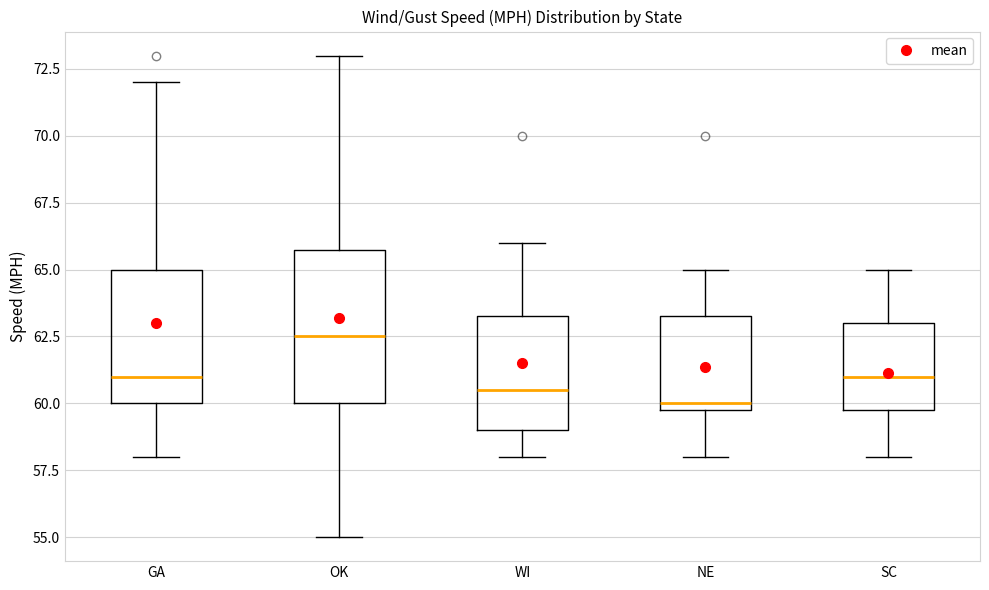

Reading left to right, transcribe this box plot: for each box, give where its median line is, the range the box spans, and where its two whiskers end, as read against the y-axis. The values are not printed on the chart, so give them approximately, as read against the axis.

GA: median 61.0, box 60.0 to 65.0, whiskers 58.0 to 72.0
OK: median 62.5, box 60.0 to 66.0, whiskers 55.0 to 73.0
WI: median 60.5, box 59.0 to 63.5, whiskers 58.0 to 66.0
NE: median 60.0 (just above the box's lower edge), box 60.0 to 63.5, whiskers 58.0 to 65.0
SC: median 61.0, box 60.0 to 63.0, whiskers 58.0 to 65.0